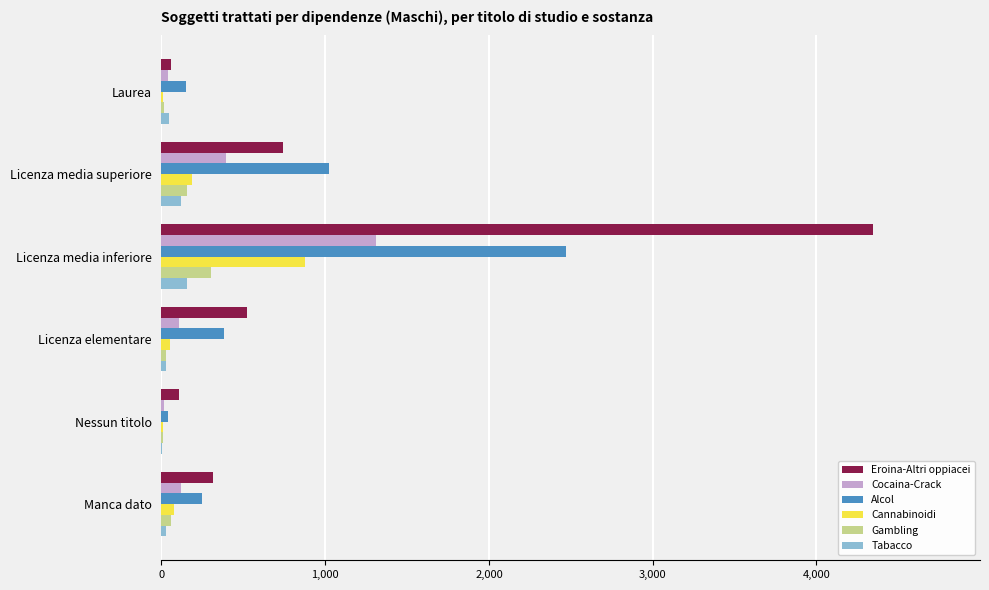

Between Licenza media inferiore and Manca dato, which series saw the biggest shift?

Eroina-Altri oppiacei